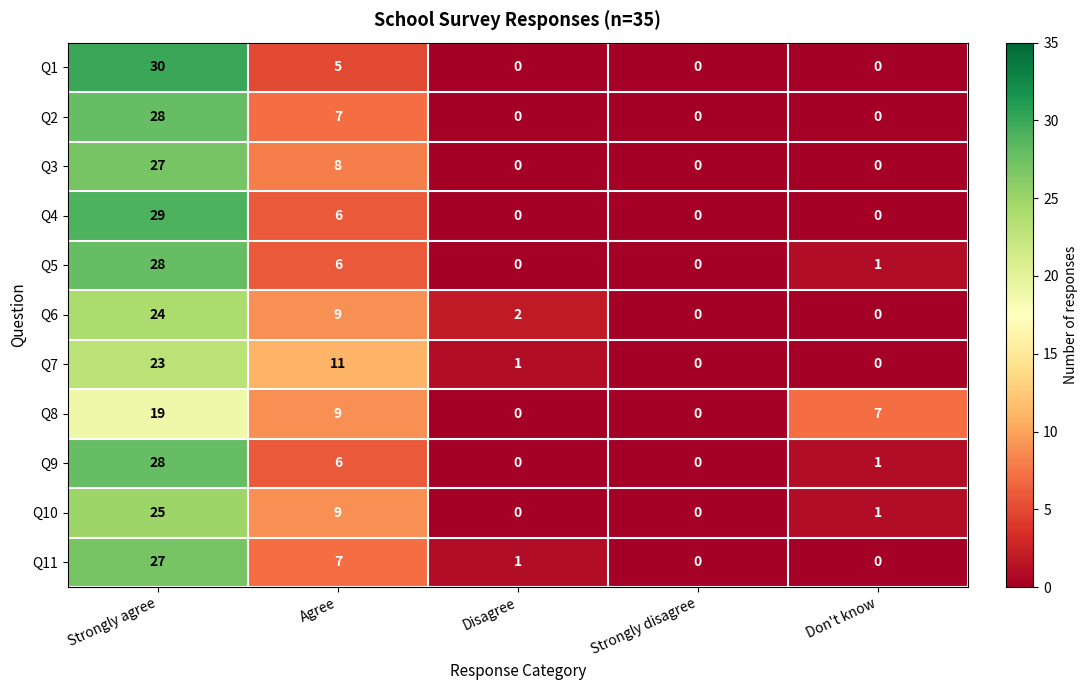

At which category is the sum across all series the highest?

Strongly agree